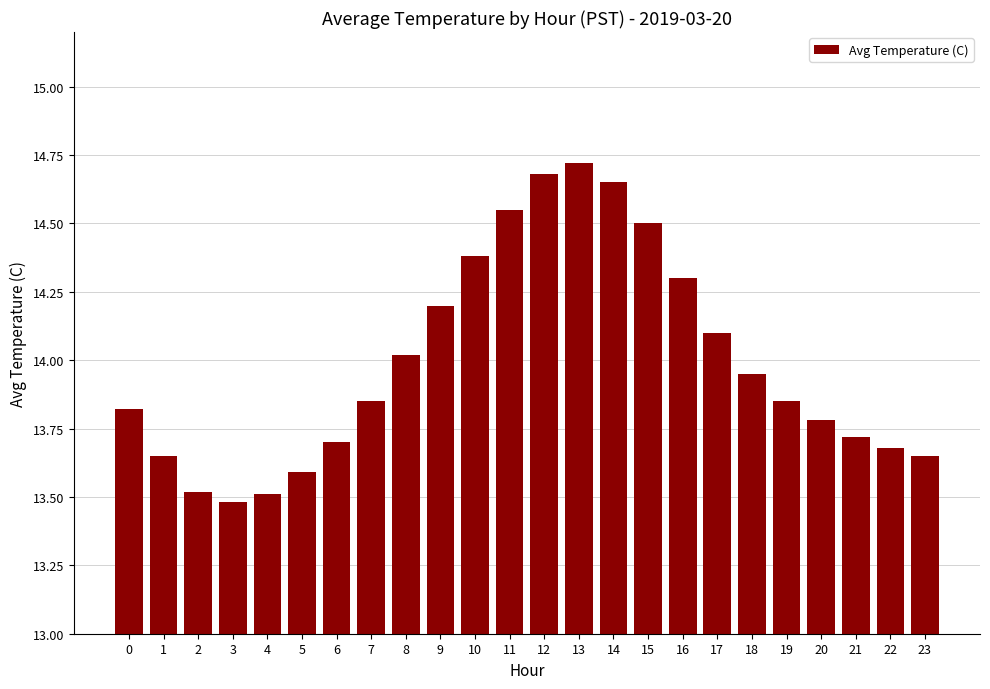

Which category has the lowest value across all series?

3